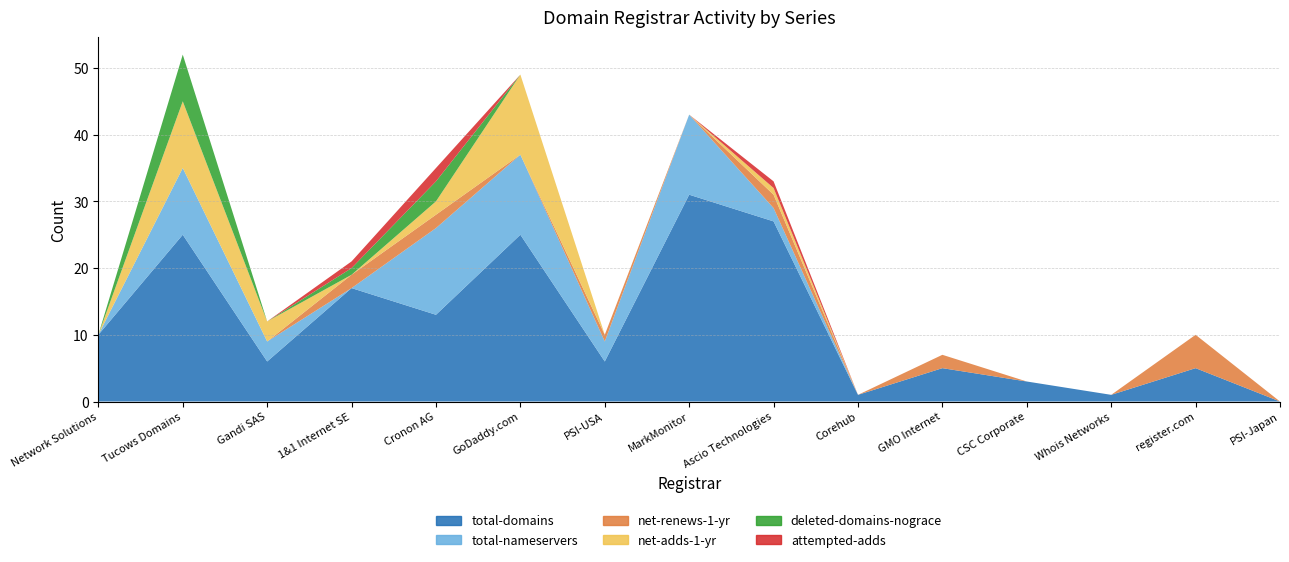

Reading left to right, what are all the values shown in this chart?

total-domains: 10	25	6	17	13	25	6	31	27	1	5	3	1	5	0
total-nameservers: 0	10	3	0	13	12	3	12	2	0	0	0	0	0	0
net-renews-1-yr: 0	0	0	2	2	0	1	0	2	0	2	0	0	5	0
net-adds-1-yr: 0	10	3	0	2	12	0	0	1	0	0	0	0	0	0
deleted-domains-nograce: 0	7	0	1	3	0	0	0	0	0	0	0	0	0	0
attempted-adds: 0	0	0	1	2	0	0	0	1	0	0	0	0	0	0